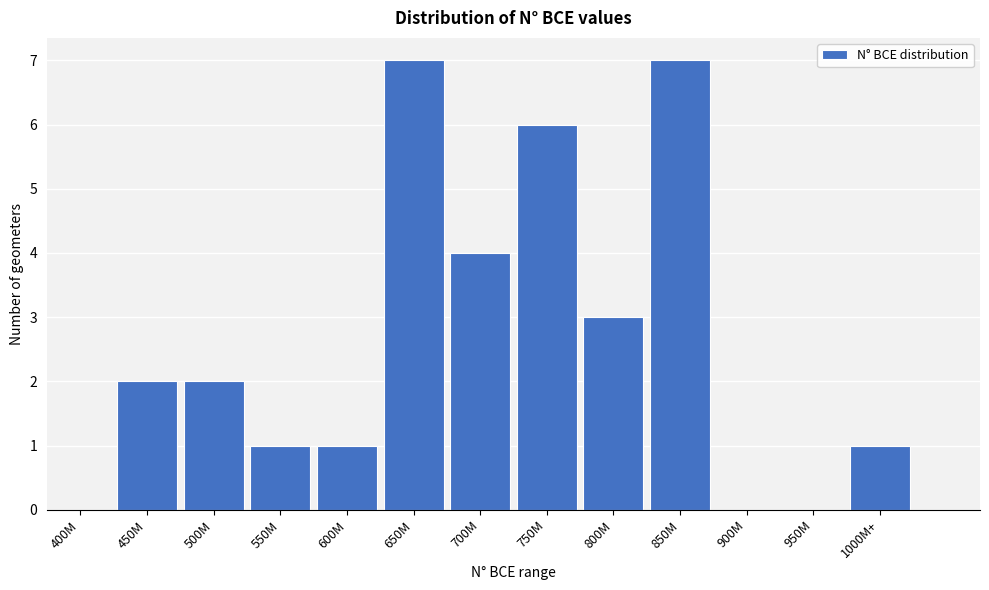

Reading left to right, extract all data points from this chart.

400M=0	450M=2	500M=2	550M=1	600M=1	650M=7	700M=4	750M=6	800M=3	850M=7	900M=0	950M=0	1000M+=1